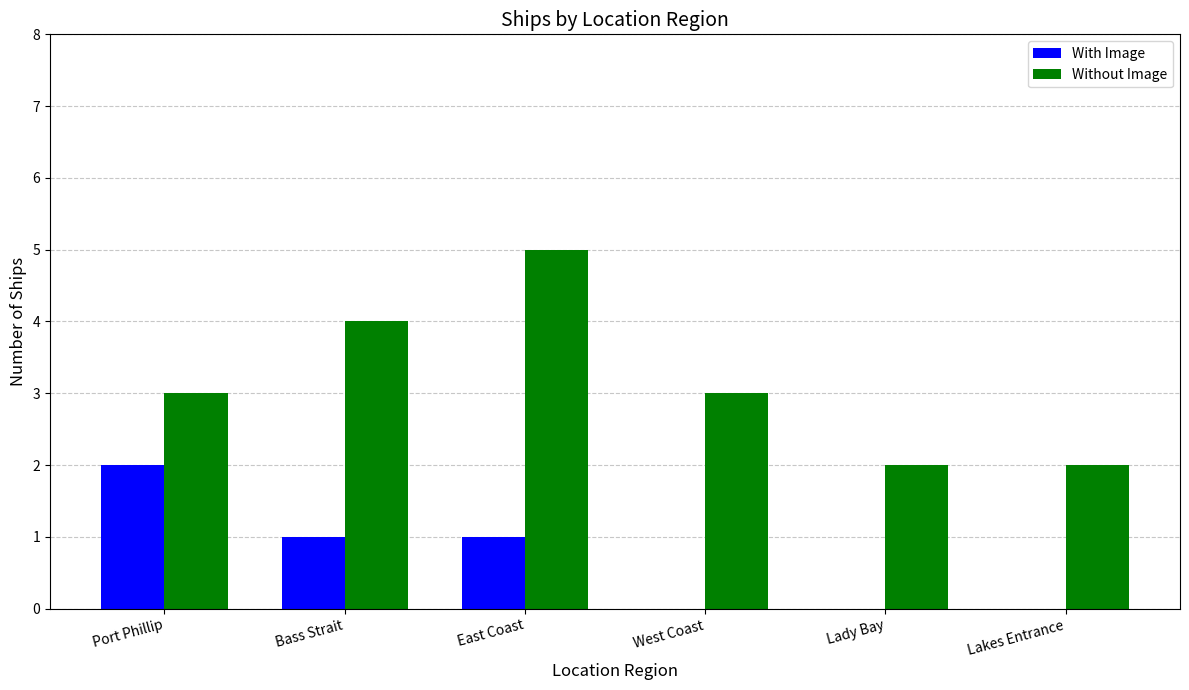

What is the highest value of the With Image series?

2